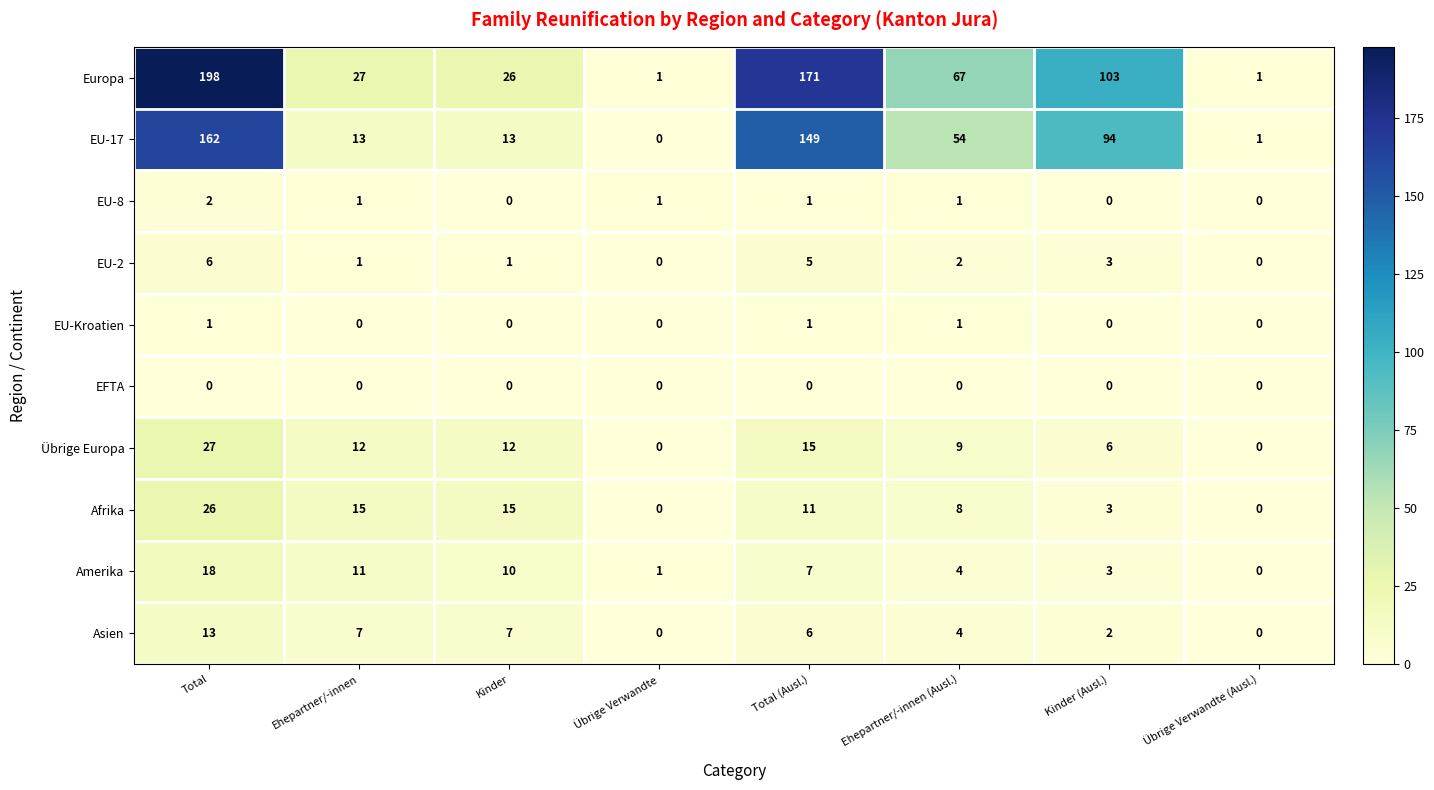

What is the highest value of the EU-17 series?

162